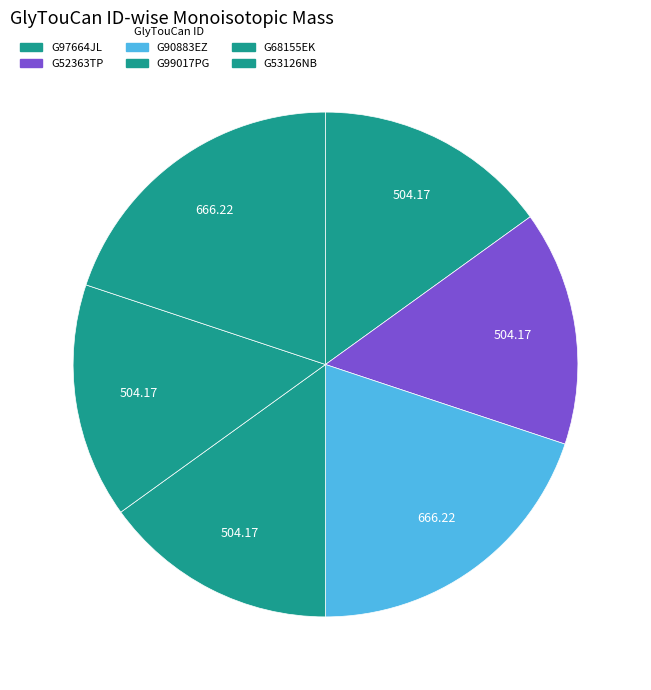

How many slices are in this pie chart?

6